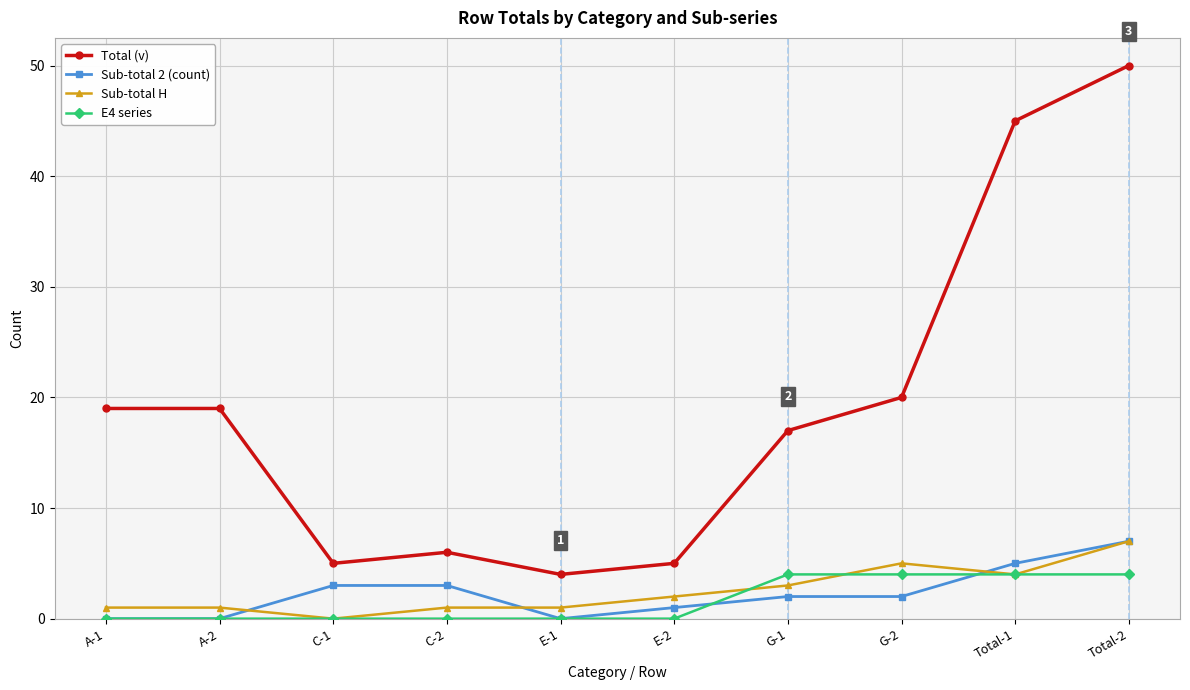

True or false: E4 series has a value of 0 at A-2.

True